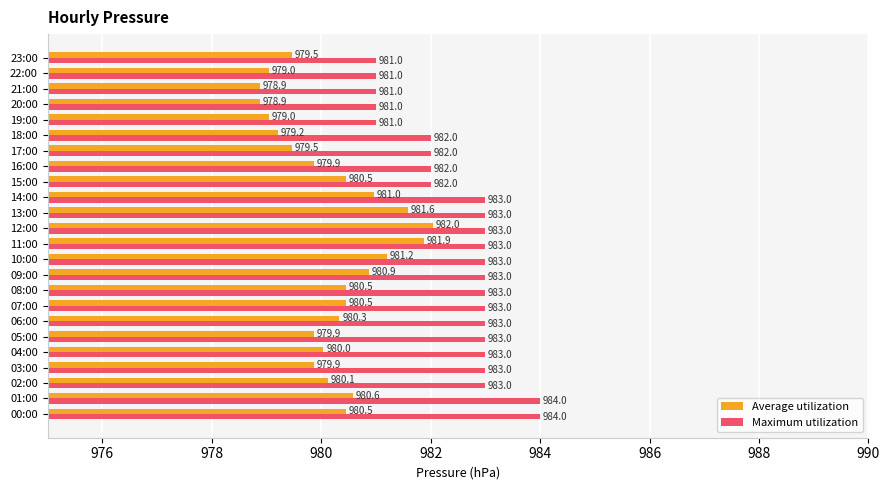

What is the maximum value for Maximum utilization?

984.0